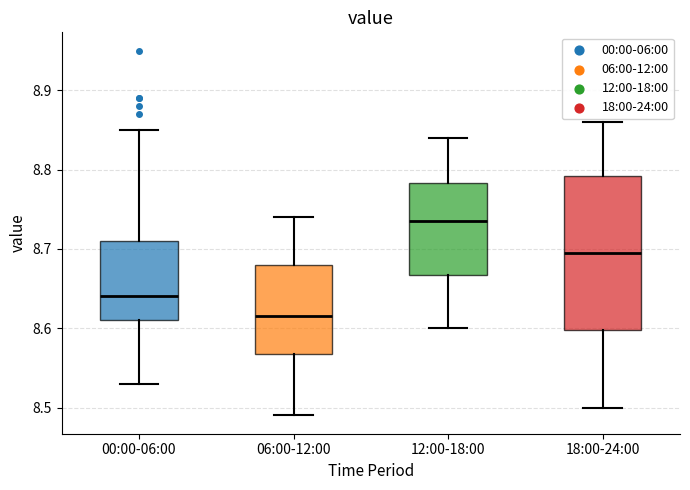

Where is the lower edge of the box for 12:00-18:00 on the y-axis? The values are not printed on the chart, so give them approximately, as read against the axis.

8.67